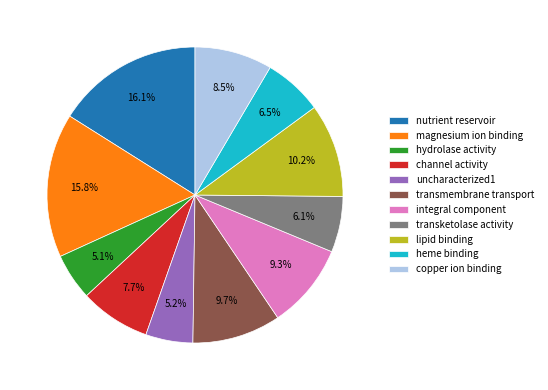

Does any single category account for the majority?

No